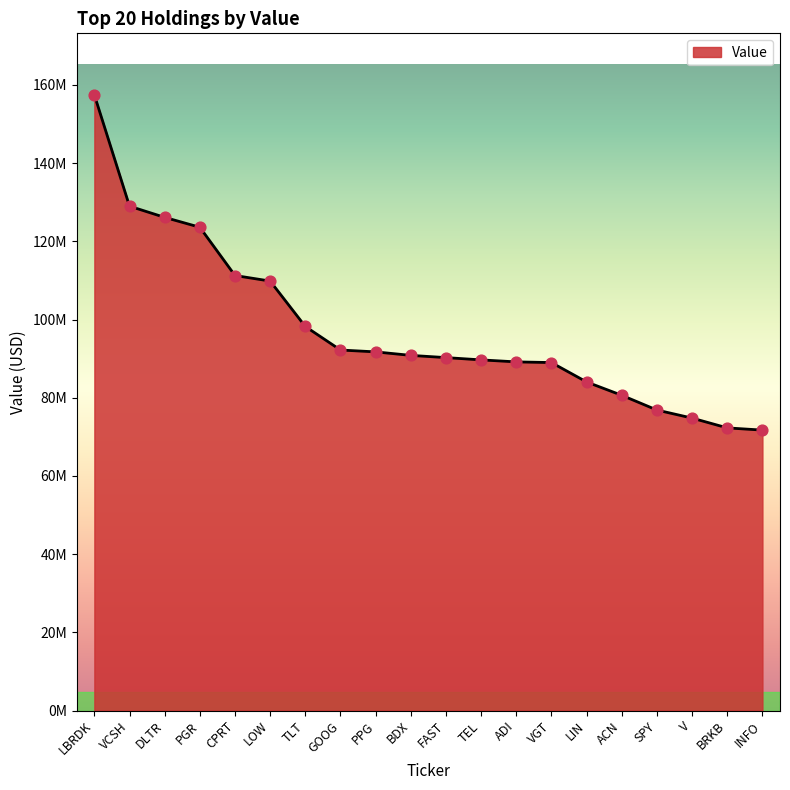

Is this an area chart (filled region under the line)?

Yes